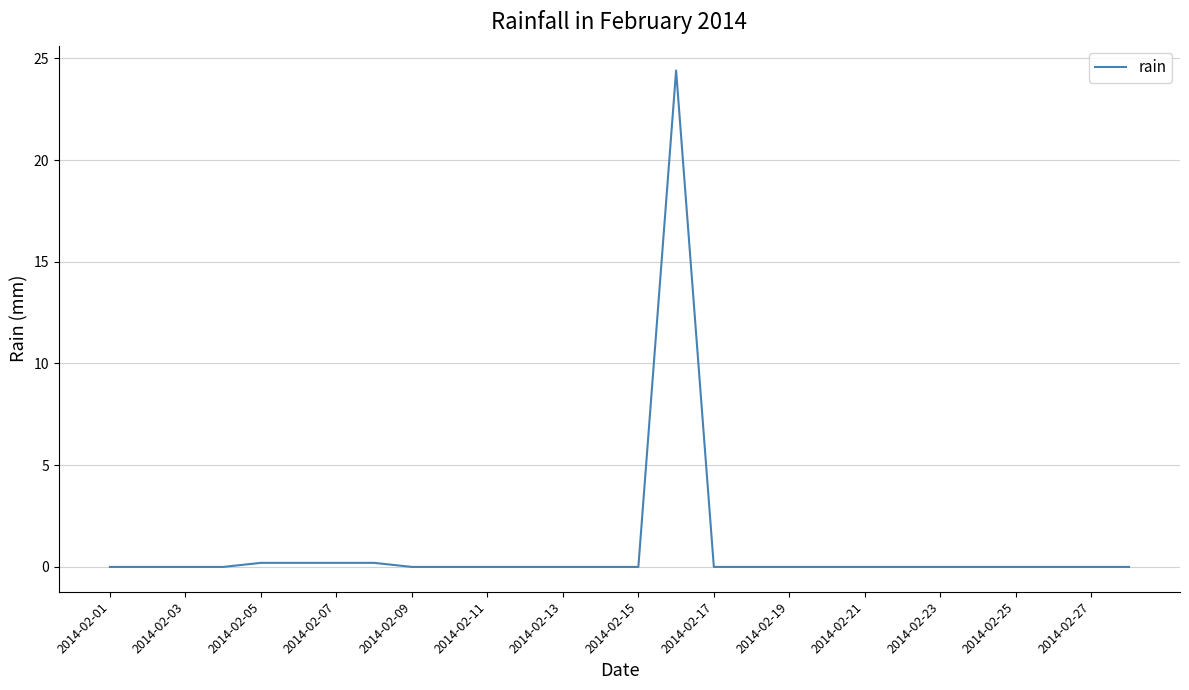

What is the greatest value displayed?

24.4